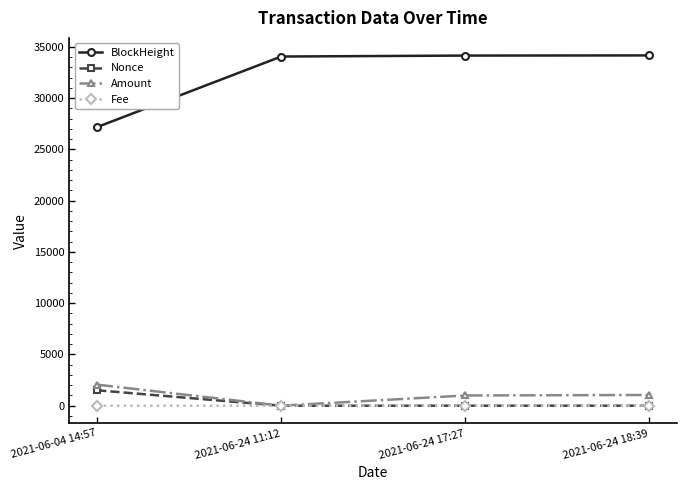

Between 2021-06-04 14:57 and 2021-06-24 11:12, which series saw the biggest shift?

BlockHeight